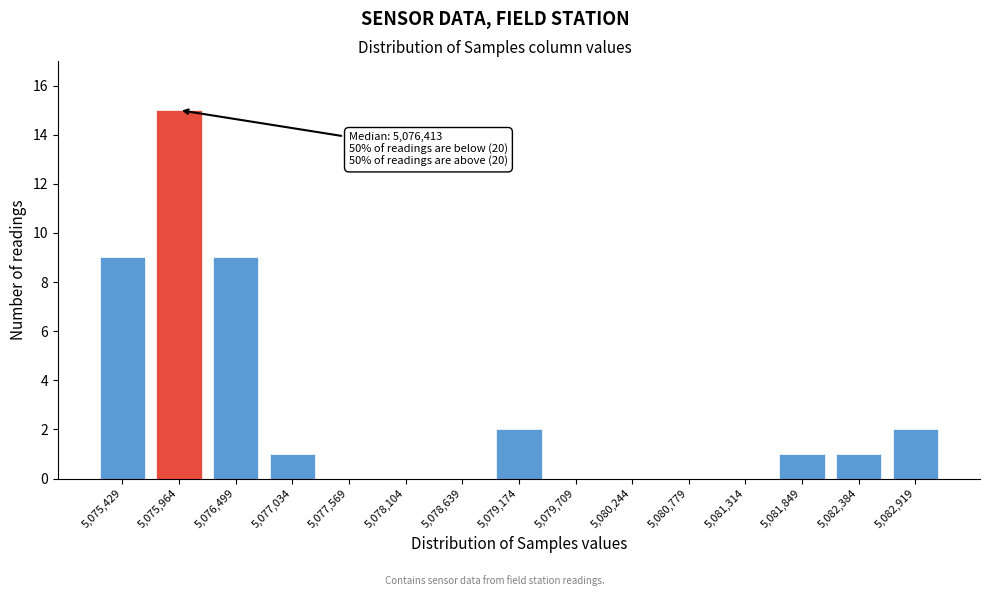

Reading left to right, what are all the values shown in this chart?

5,075,429=9	5,075,964=15	5,076,499=9	5,077,034=1	5,077,569=0	5,078,104=0	5,078,639=0	5,079,174=2	5,079,709=0	5,080,244=0	5,080,779=0	5,081,314=0	5,081,849=1	5,082,384=1	5,082,919=2